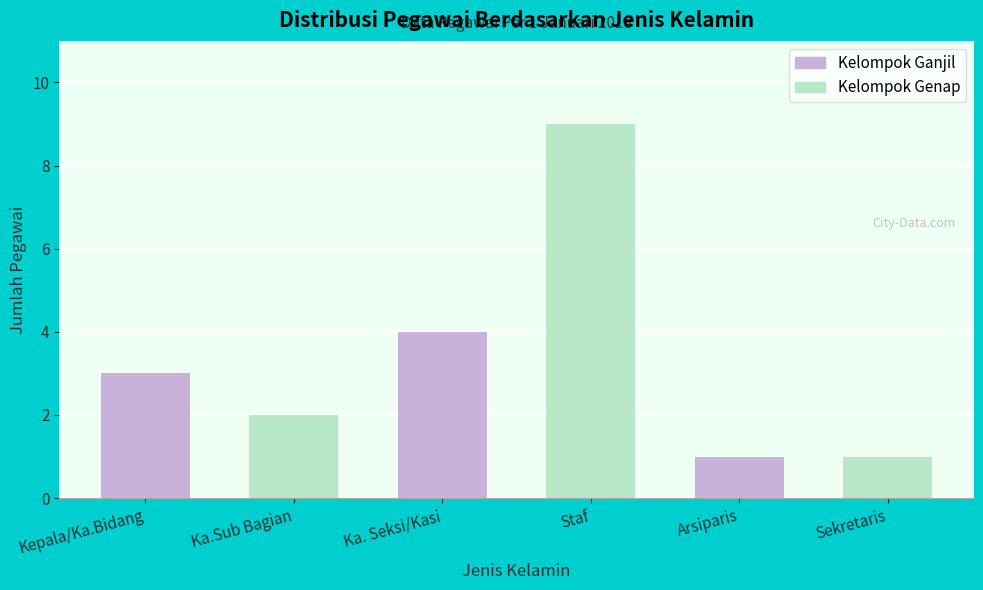

Reading left to right, transcribe all the data shown in this chart.

Kepala/Ka.Bidang=3	Ka.Sub Bagian=2	Ka. Seksi/Kasi=4	Staf=9	Arsiparis=1	Sekretaris=1